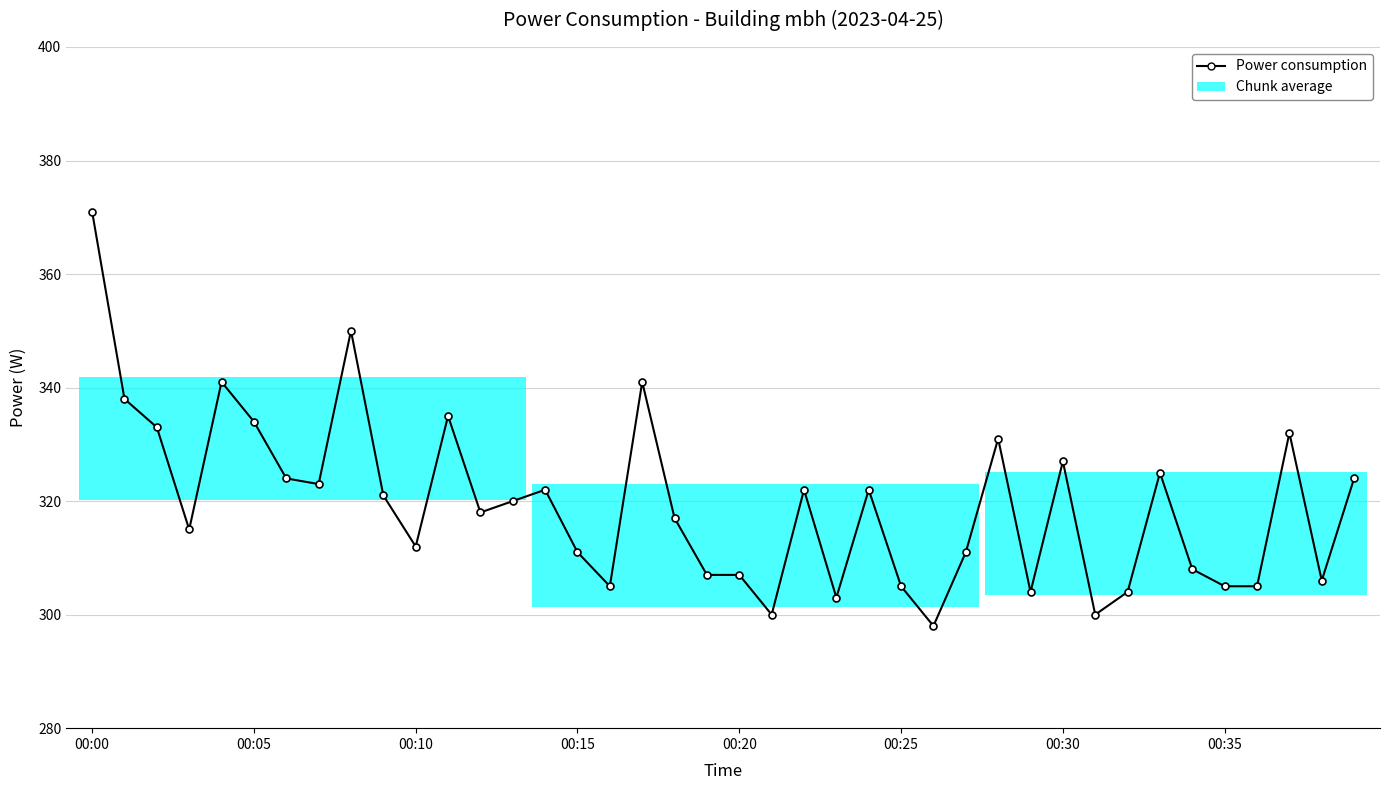

What is the smallest value displayed?

298